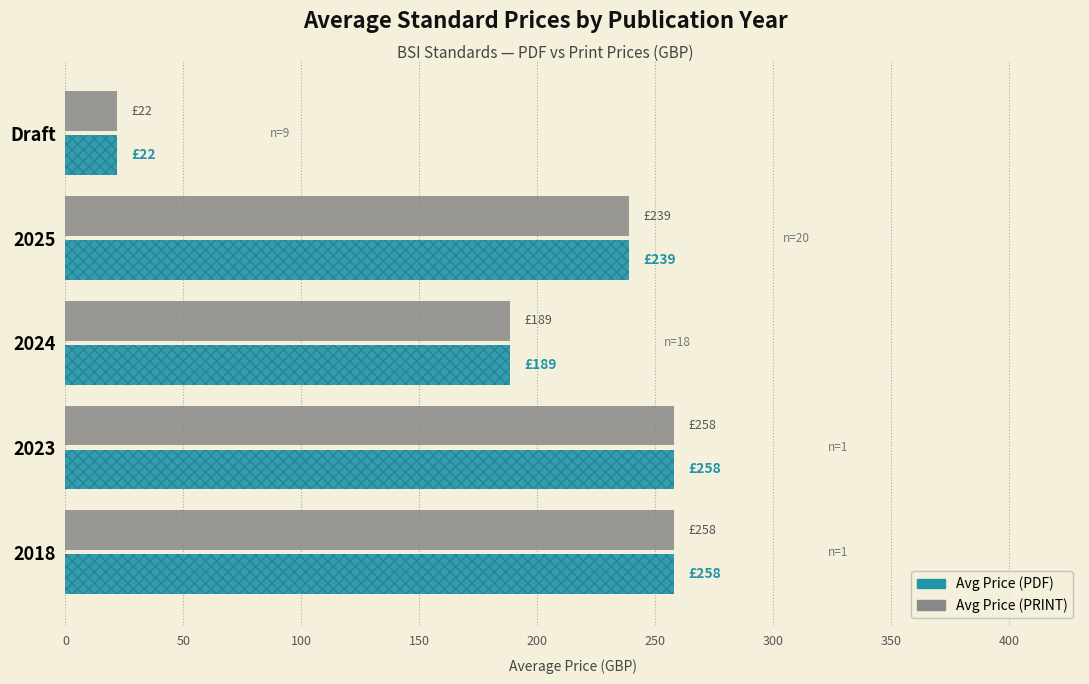

What is the smallest value displayed?

21.8